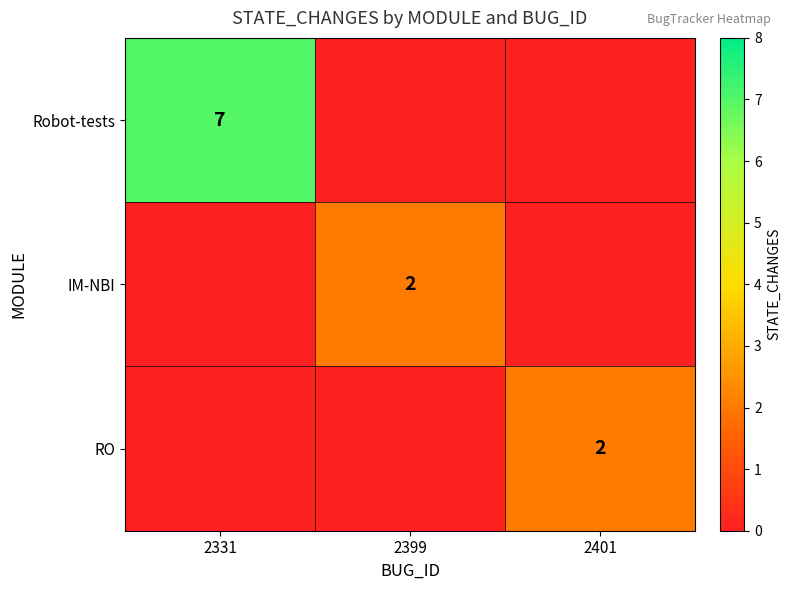

Is it true that RO equals 2 at 2401?

True